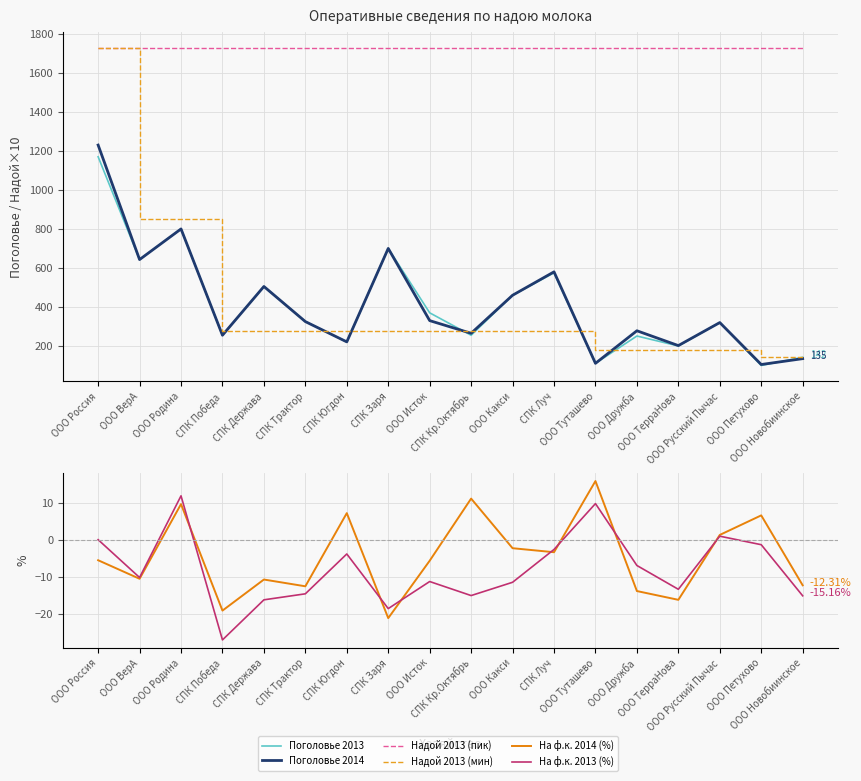

Which has a higher value, ООО Россия or ООО ВерА?

ООО Россия